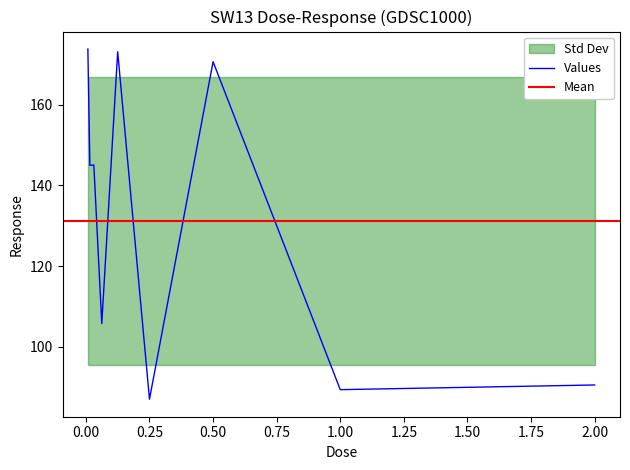

What is the minimum value shown in the chart?

86.9